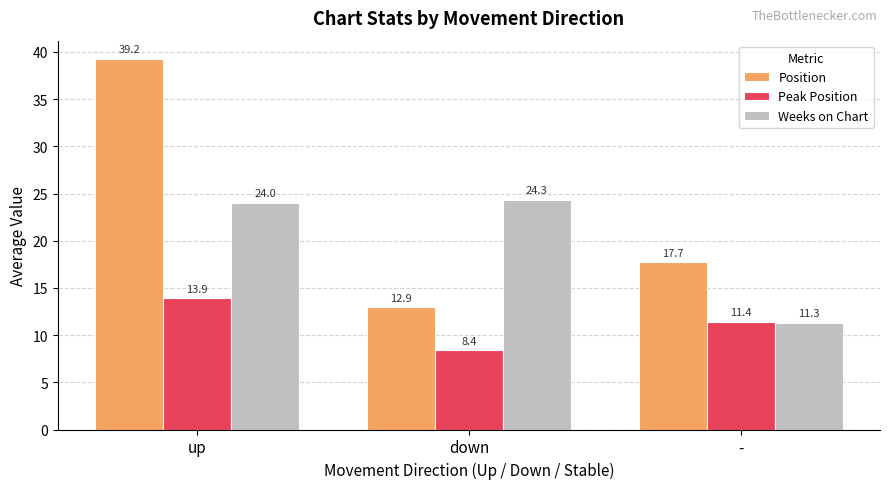

List the series in order of their peak value, highest first.

Position, Weeks on Chart, Peak Position